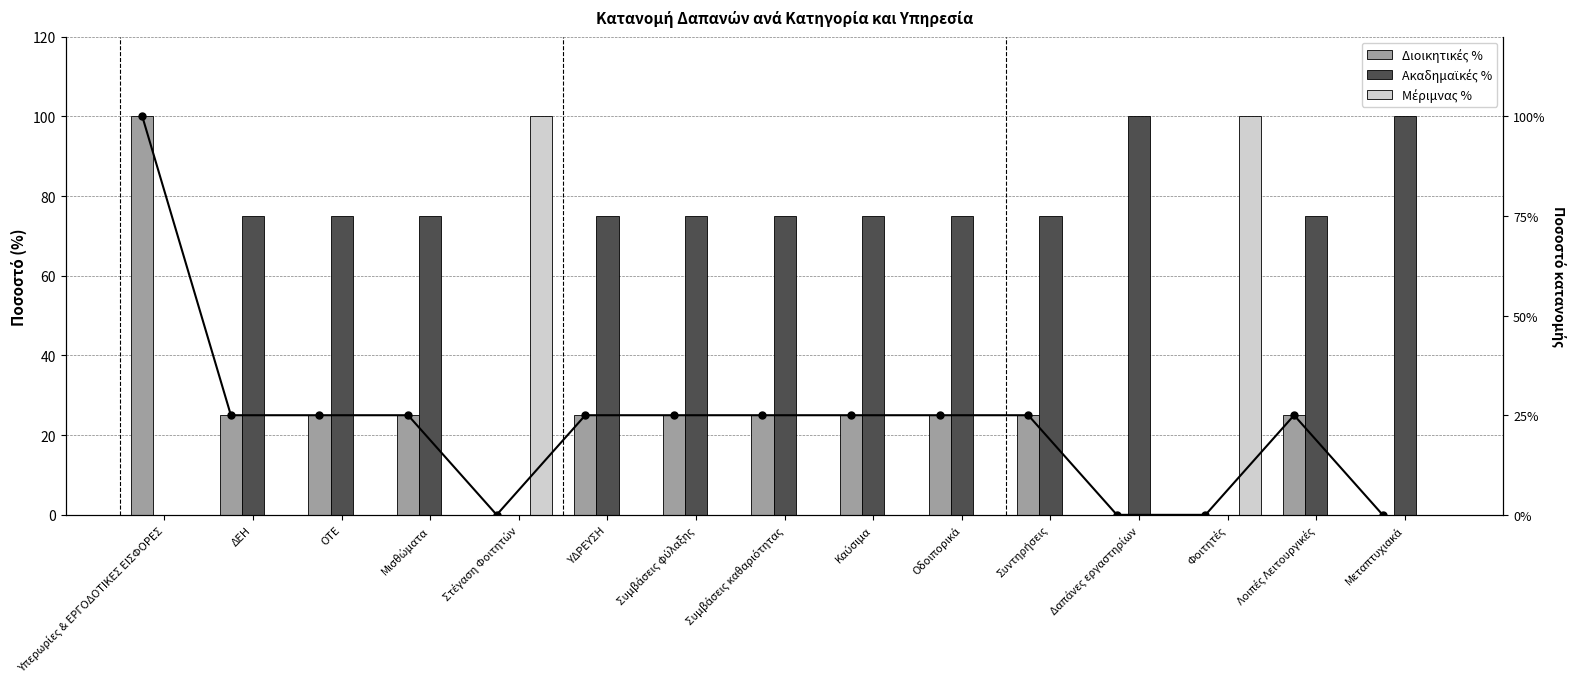

Reading left to right, list all the values displayed in this chart.

Διοικητικές %: Υπερωρίες & ΕΡΓΟΔΟΤΙΚΕΣ ΕΙΣΦΟΡΕΣ=100	ΔΕΗ=25	ΟΤΕ=25	Μισθώματα=25	Στέγαση Φοιτητών=0	ΥΔΡΕΥΣΗ=25	Συμβάσεις φύλαξης=25	Συμβάσεις καθαριότητας=25	Καύσιμα=25	Οδοιπορικά=25	Συντηρήσεις=25	Δαπάνες εργαστηρίων=0	Φοιτητές=0	Λοιπές Λειτουργικές=25	Μεταπτυχιακά=0
Ακαδημαϊκές %: Υπερωρίες & ΕΡΓΟΔΟΤΙΚΕΣ ΕΙΣΦΟΡΕΣ=0	ΔΕΗ=75	ΟΤΕ=75	Μισθώματα=75	Στέγαση Φοιτητών=0	ΥΔΡΕΥΣΗ=75	Συμβάσεις φύλαξης=75	Συμβάσεις καθαριότητας=75	Καύσιμα=75	Οδοιπορικά=75	Συντηρήσεις=75	Δαπάνες εργαστηρίων=100	Φοιτητές=0	Λοιπές Λειτουργικές=75	Μεταπτυχιακά=100
Μέριμνας %: Υπερωρίες & ΕΡΓΟΔΟΤΙΚΕΣ ΕΙΣΦΟΡΕΣ=0	ΔΕΗ=0	ΟΤΕ=0	Μισθώματα=0	Στέγαση Φοιτητών=100	ΥΔΡΕΥΣΗ=0	Συμβάσεις φύλαξης=0	Συμβάσεις καθαριότητας=0	Καύσιμα=0	Οδοιπορικά=0	Συντηρήσεις=0	Δαπάνες εργαστηρίων=0	Φοιτητές=100	Λοιπές Λειτουργικές=0	Μεταπτυχιακά=0